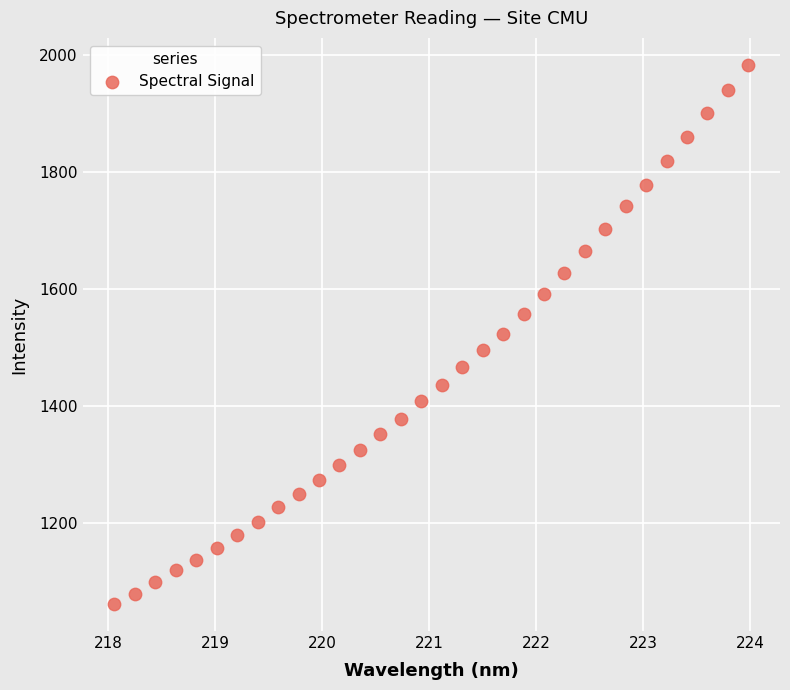

What is the range of X values (max minus min)?

5.9